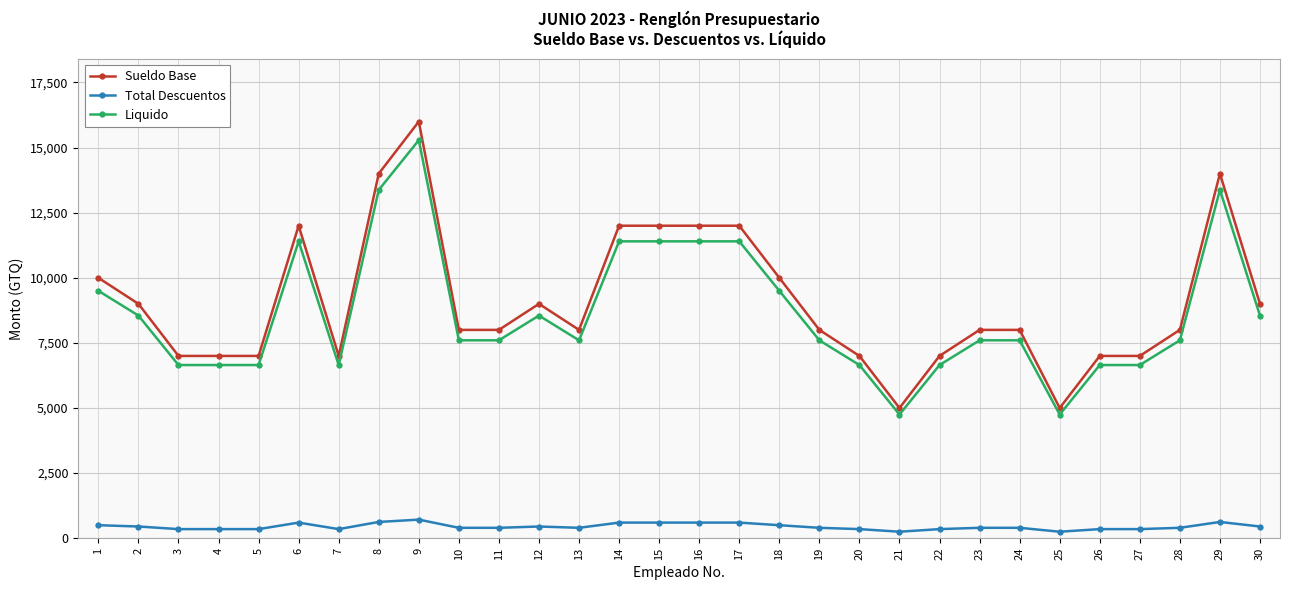

What is the maximum value shown in the chart?

16000.0